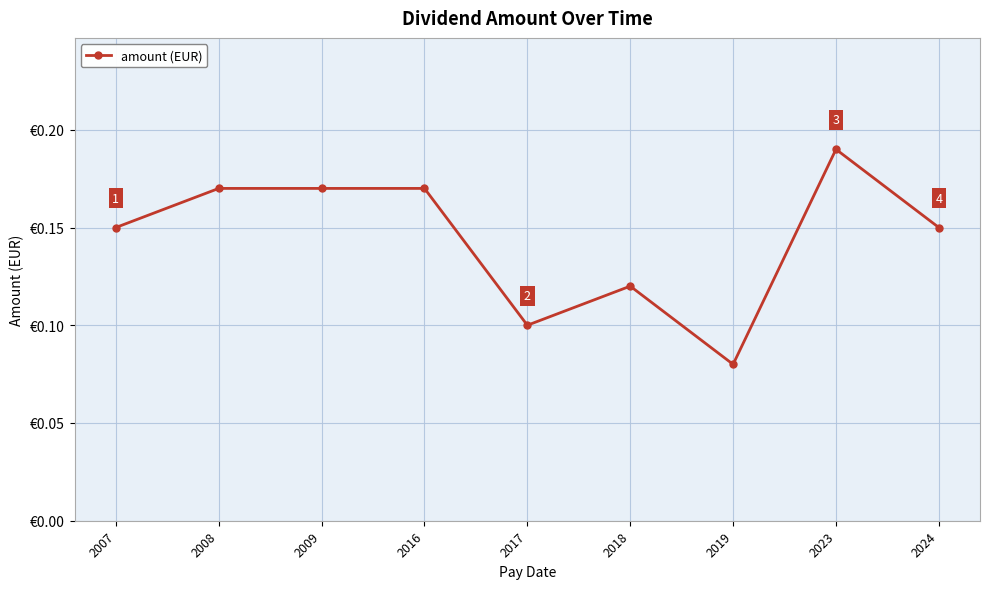

How many interior local peaks (higher than both neighbors) does the data have?

2